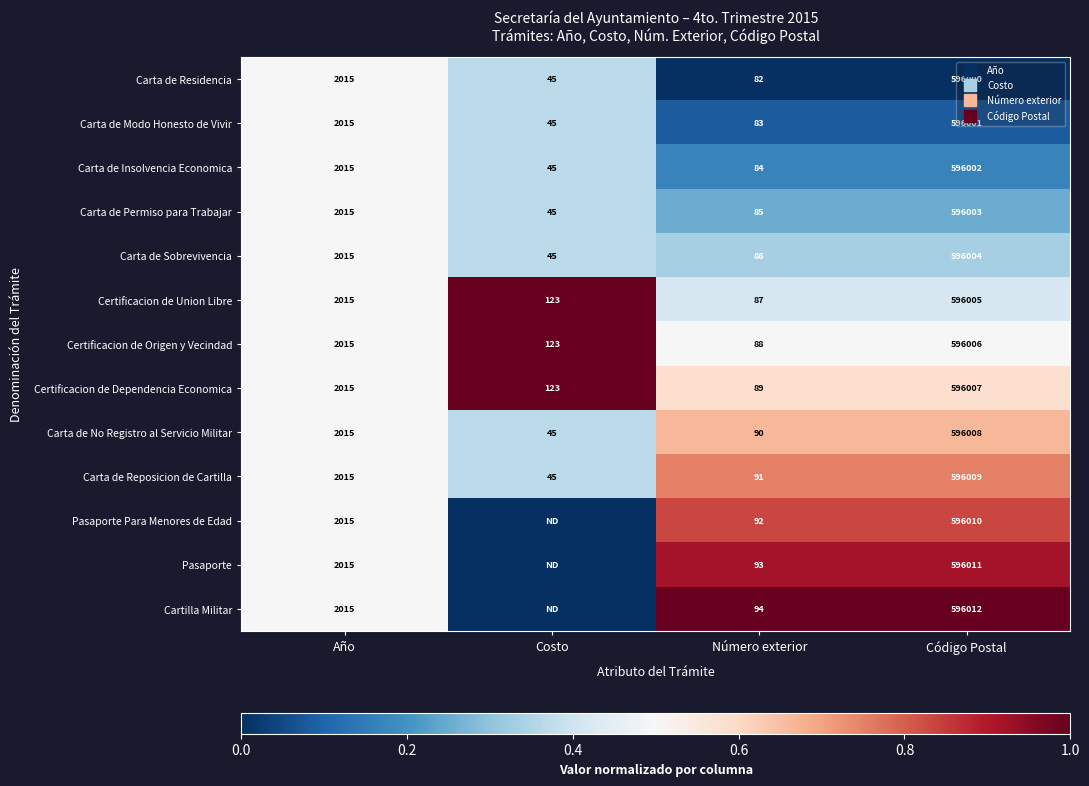

What value does the Cartilla Militar series have at Código Postal?

1.0